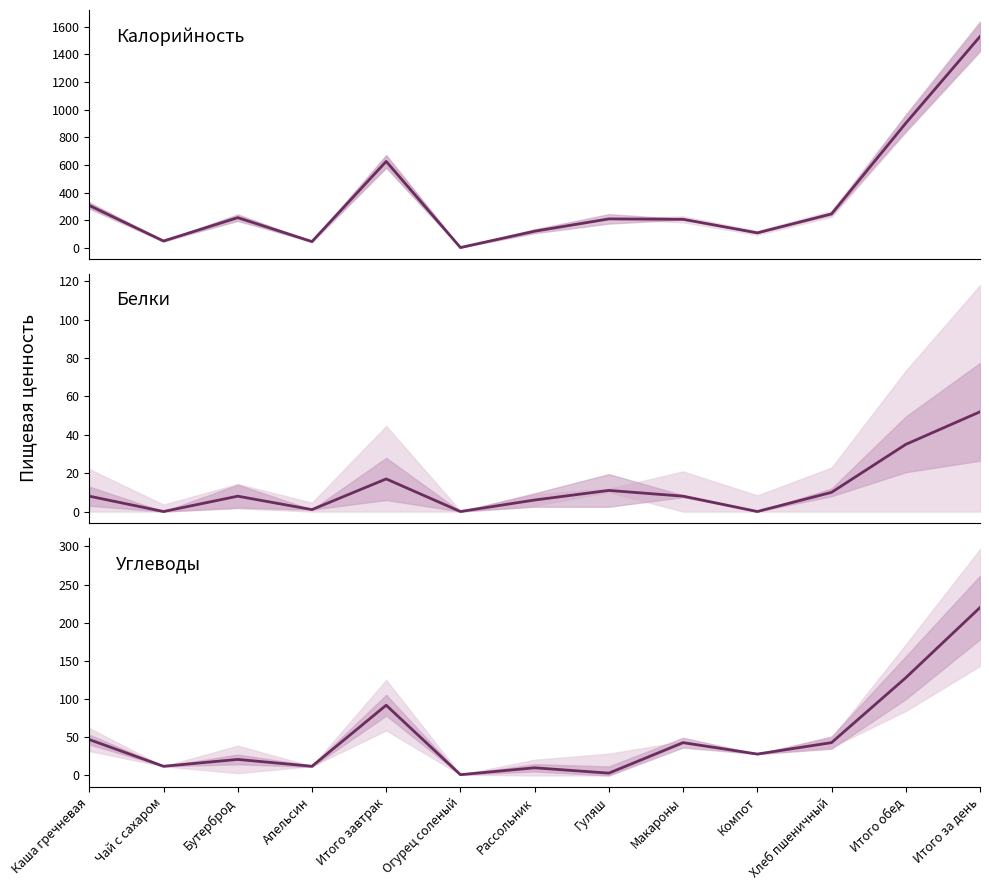

In Калорийность, how many points are higher than both neighbors (excluding endpoints)?

3